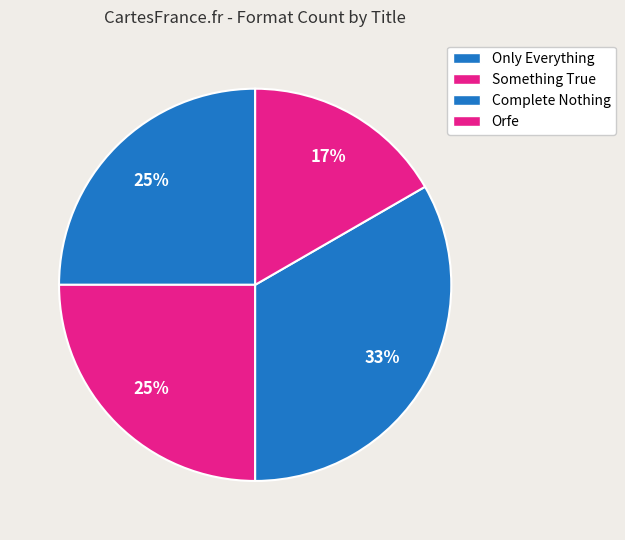

To the nearest percent, what is the difference between the largest and smallest slice percentages?

17%